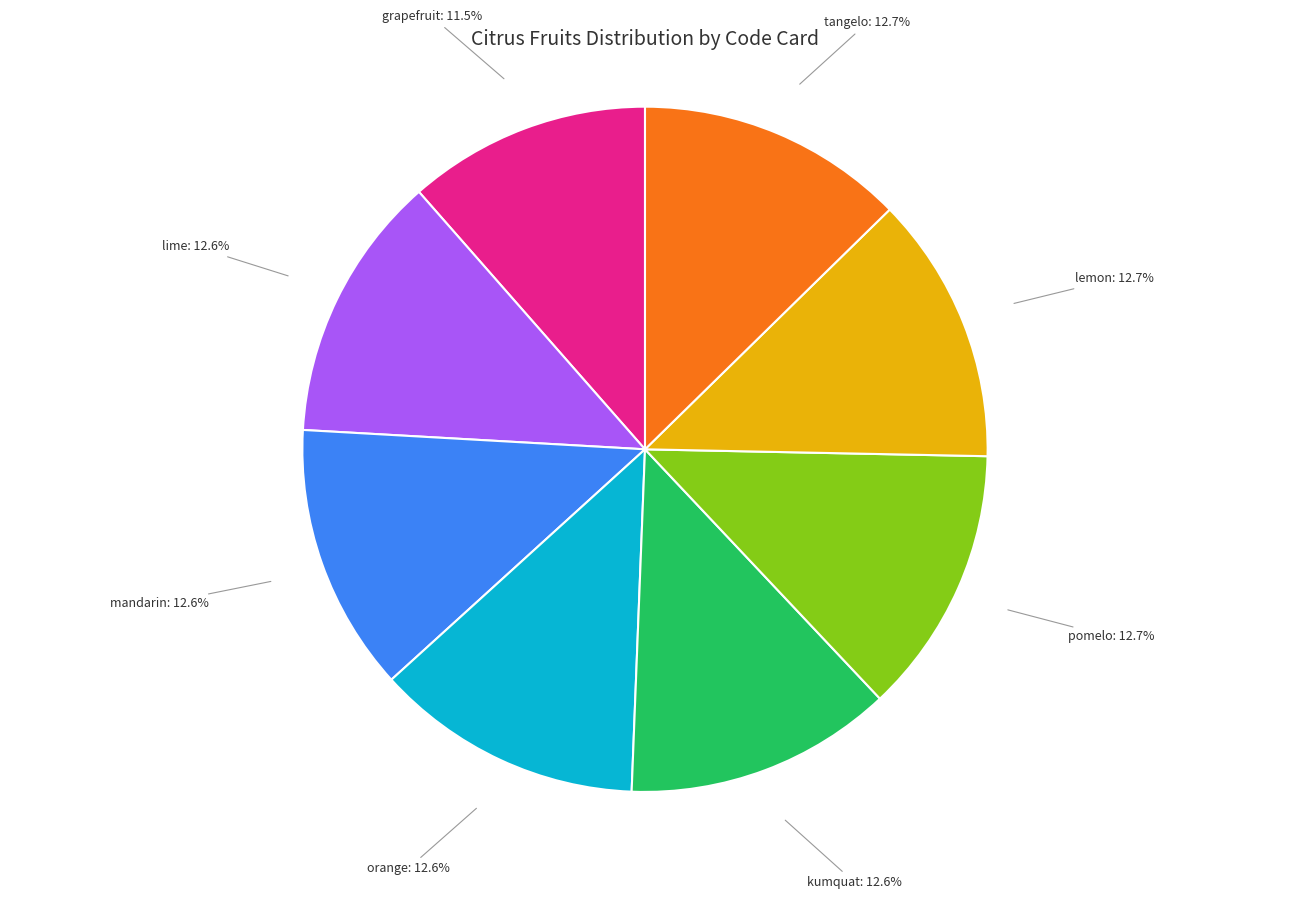

Do lime and tangelo together represent more than half of the pie?

No